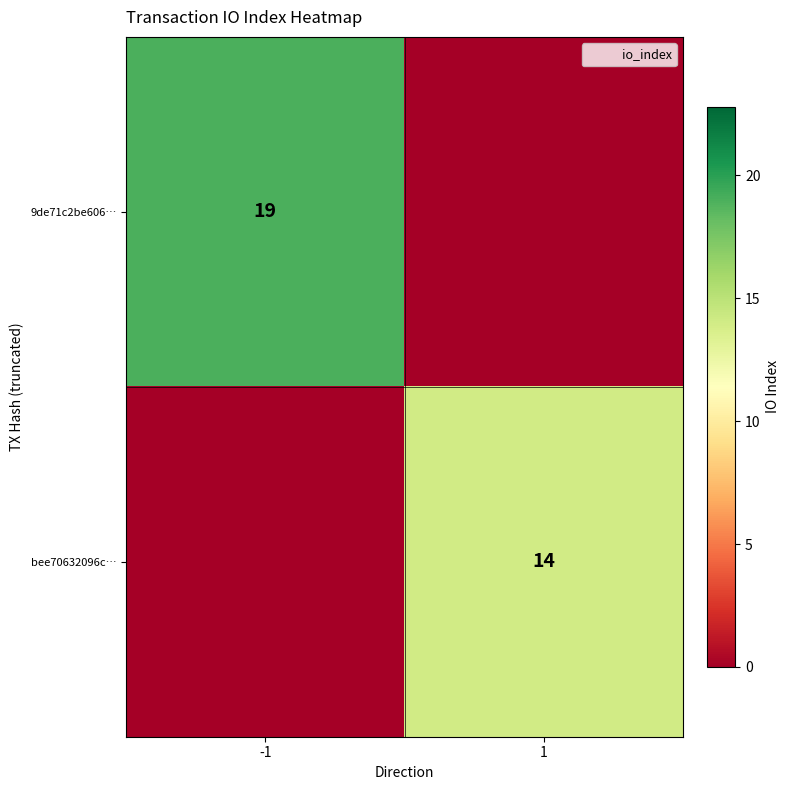

What is the total value across all series at -1?

19